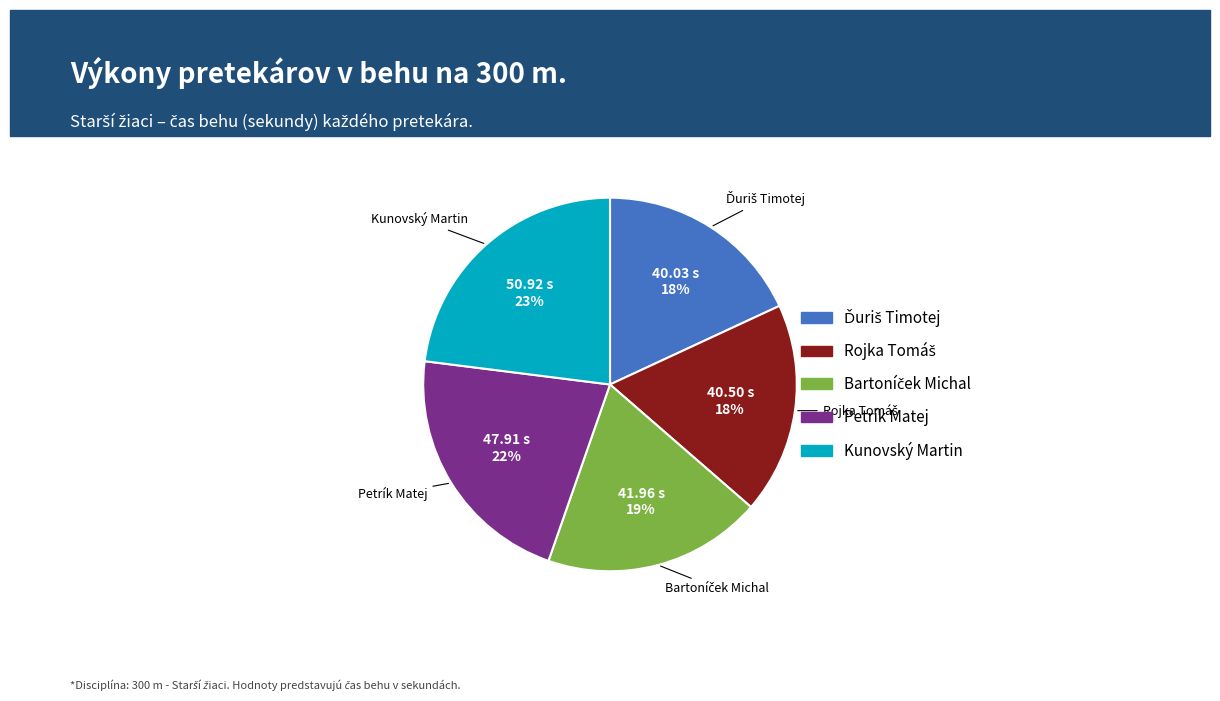

Is there a majority slice in this chart?

No